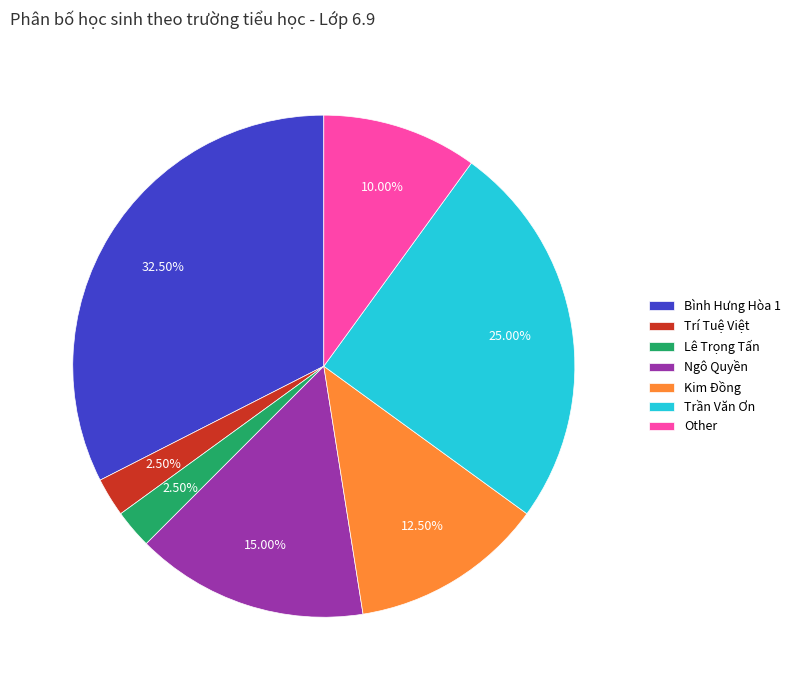

Which has a higher value, Trần Văn Ơn or Other?

Trần Văn Ơn